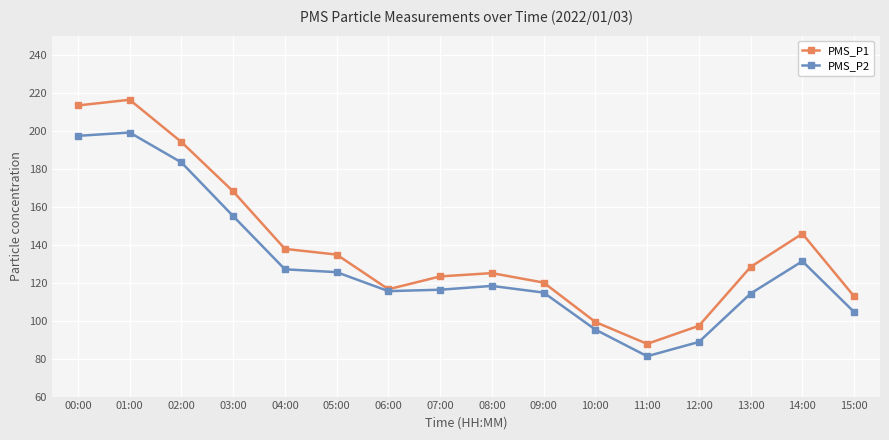

True or false: PMS_P2 has more than 0 interior local peaks.

True